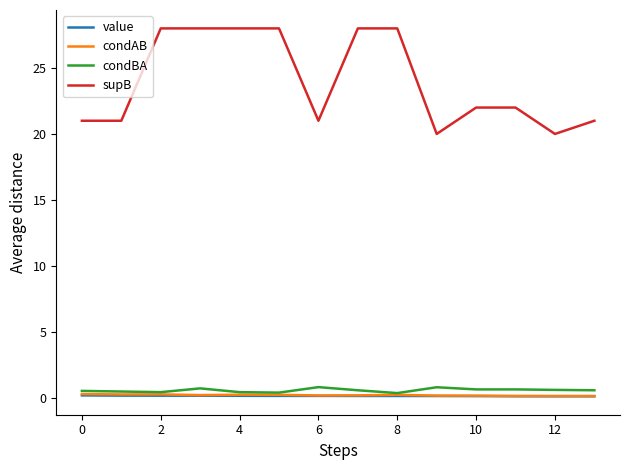

True or false: condBA and supB cross at least once.

False